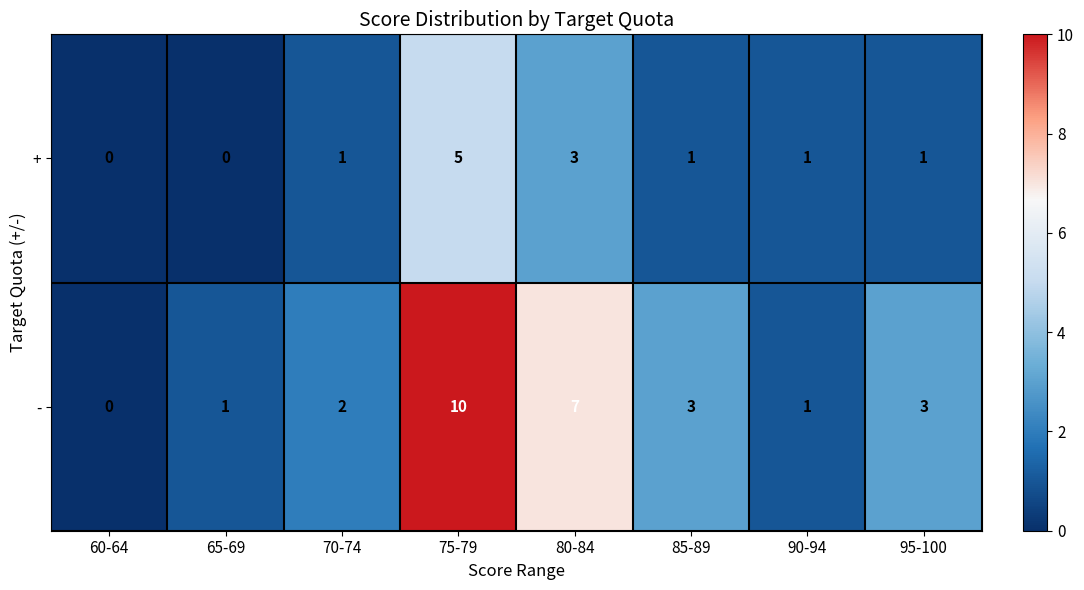

Reading right to left, extract all data points from this chart.

+: 1	1	1	3	5	1	0	0
-: 3	1	3	7	10	2	1	0